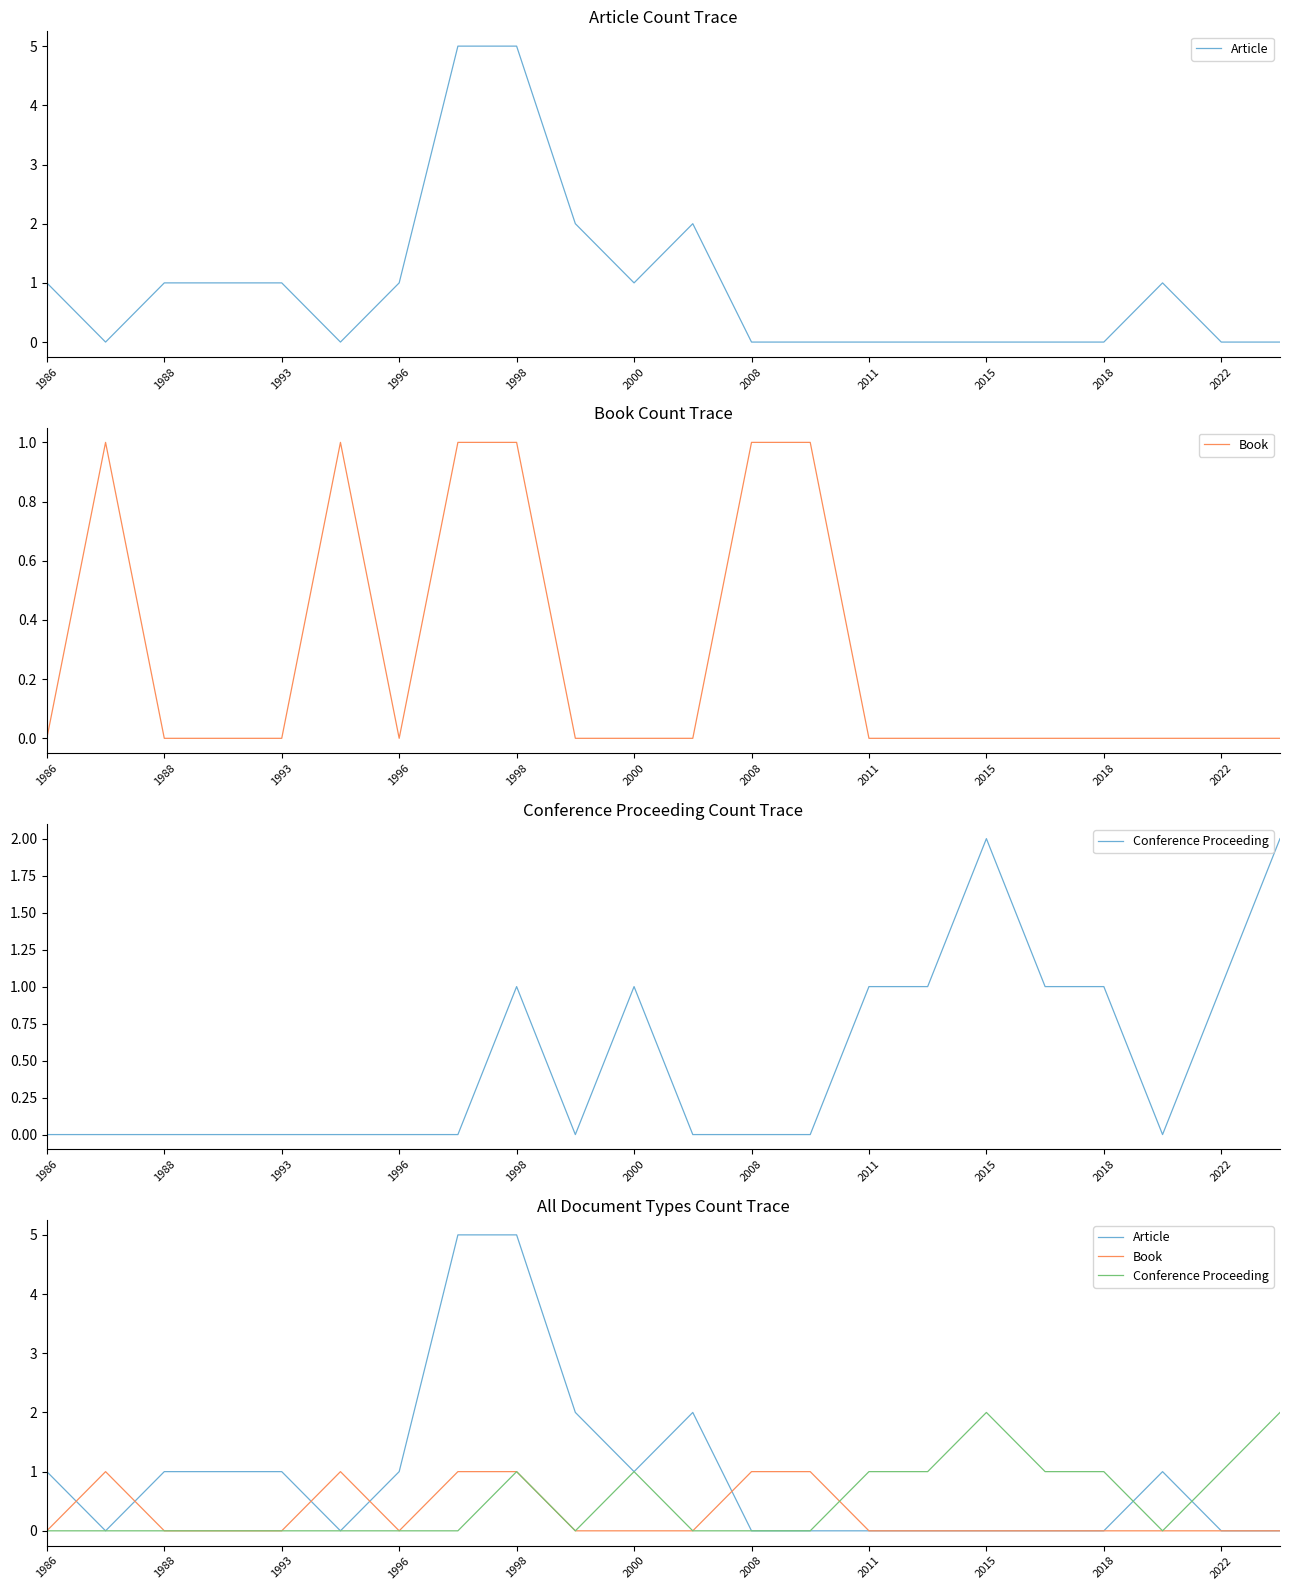

What are all the series names shown in the legend?

Article, Book, Conference Proceeding